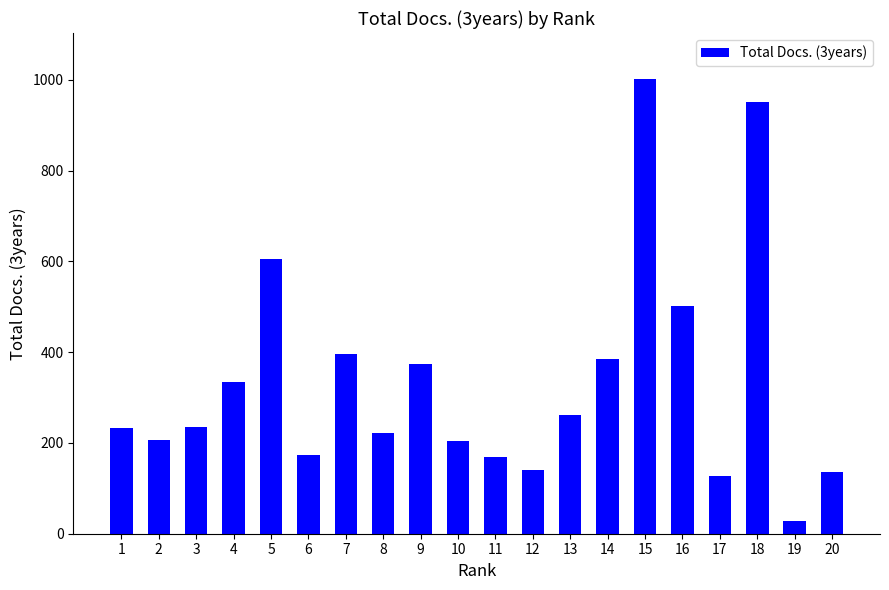

The chart shows a value of 501 at 16. True or false?

True